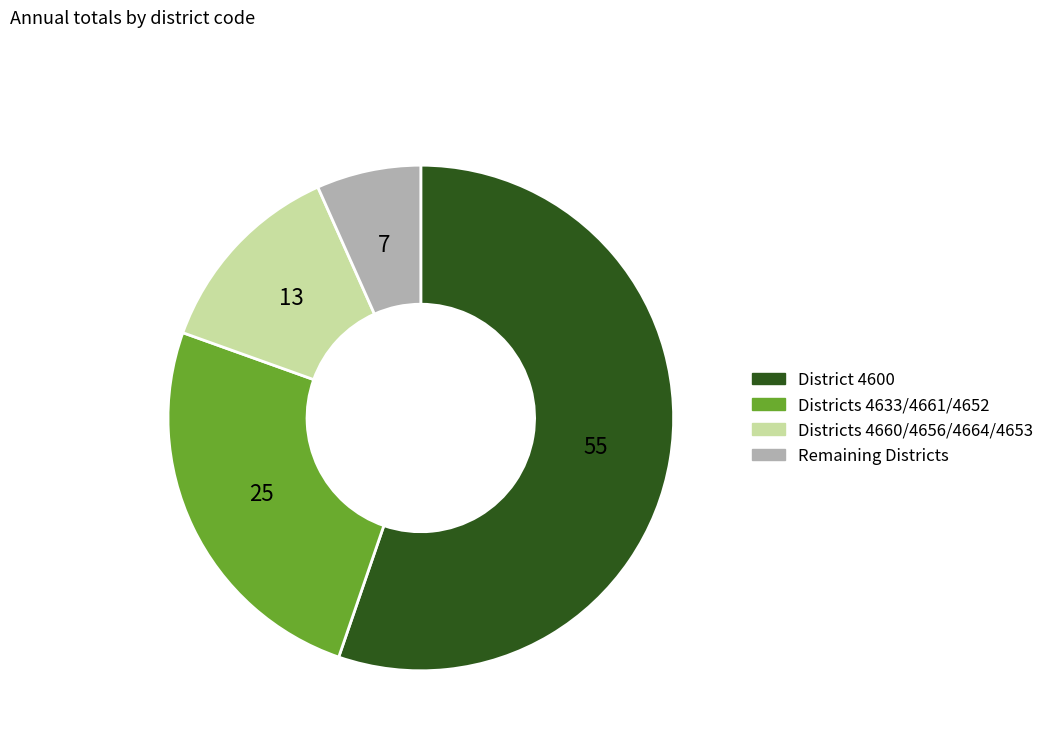

Does any single category account for the majority?

Yes